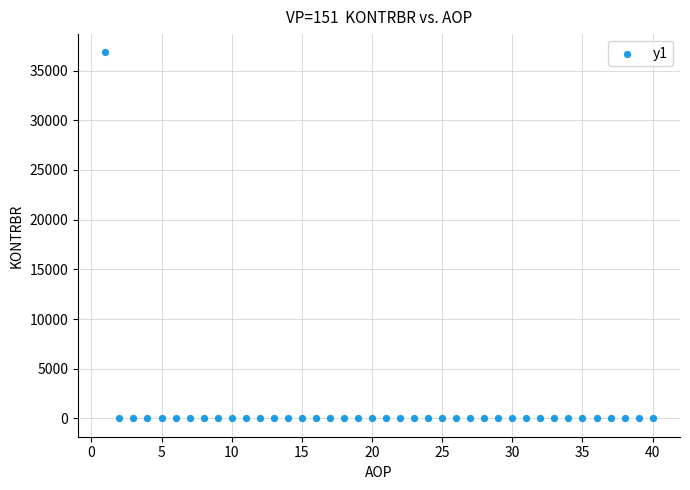

What is the range of X values (max minus min)?

39.0